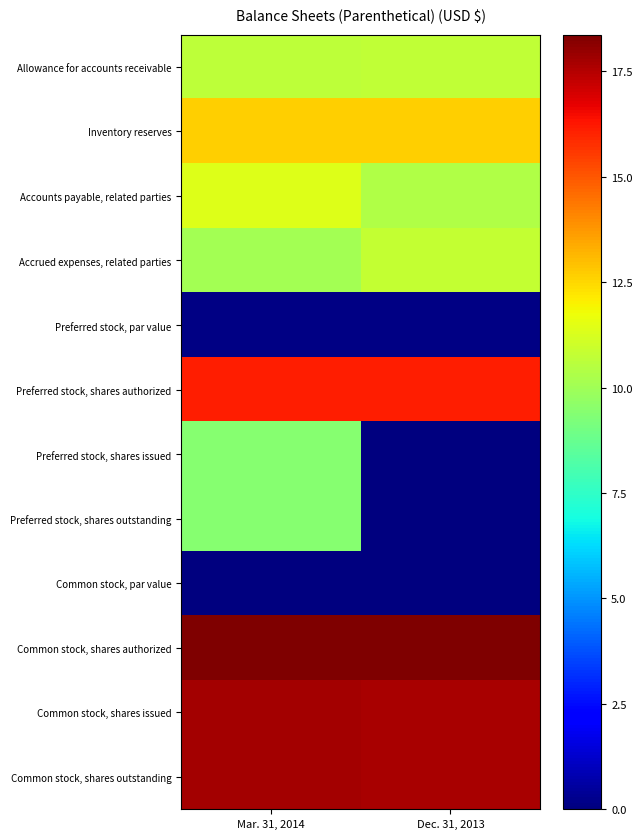

Which has a higher value, Mar. 31, 2014 or Dec. 31, 2013?

Dec. 31, 2013